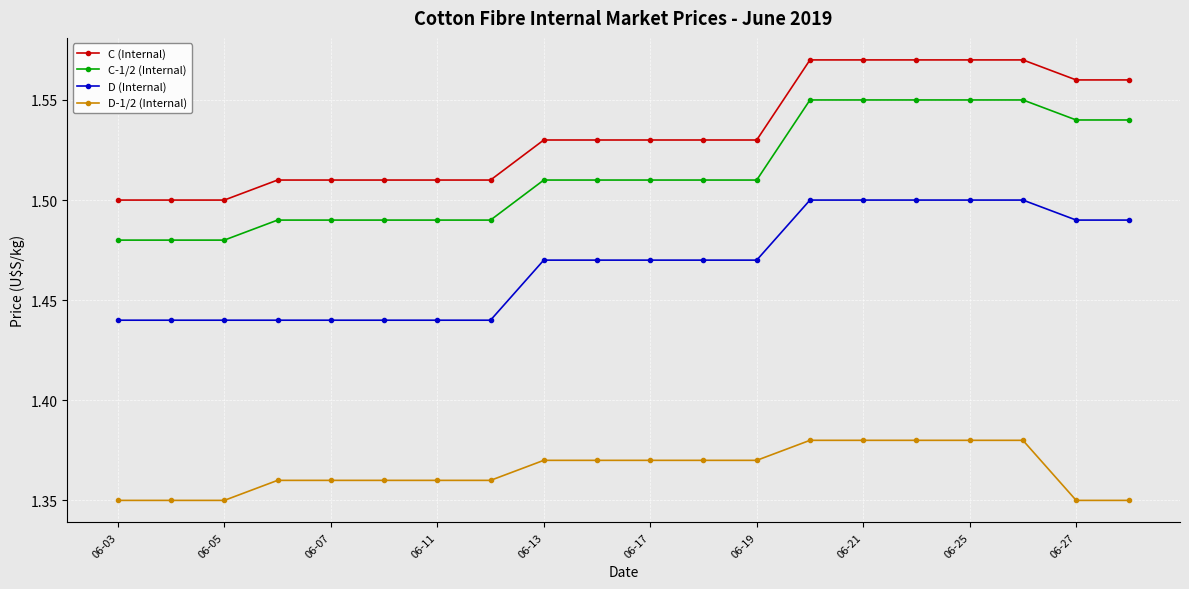

Which series has the largest total across all categories?

C (Internal)